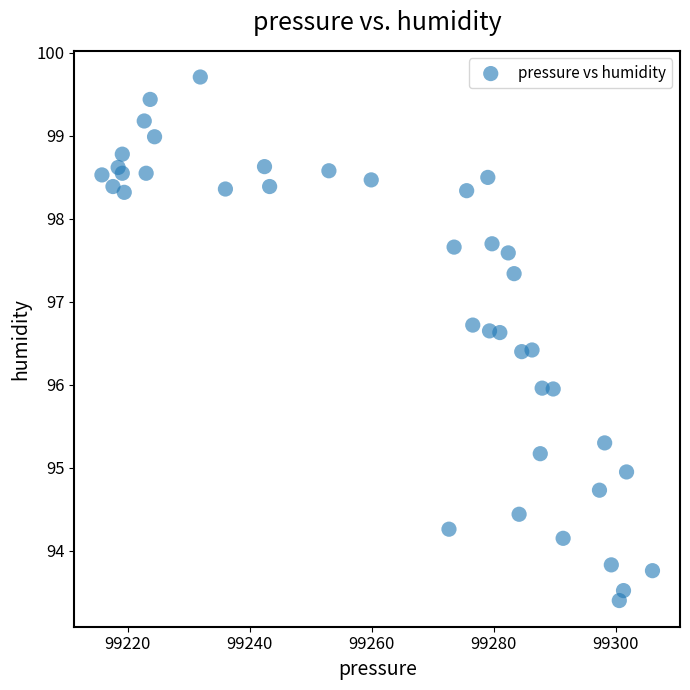

What is the range of X values (max minus min)?

90.3